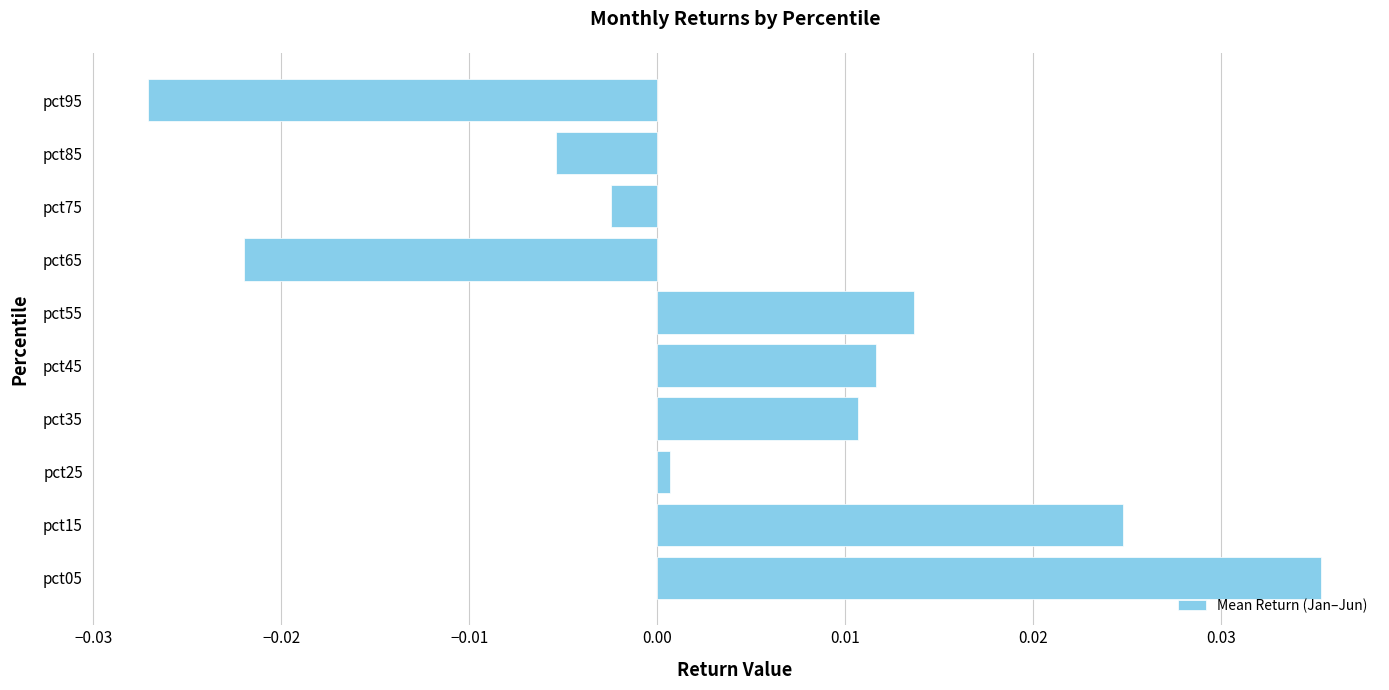

True or false: the data shows 0.0 at pct15.

True